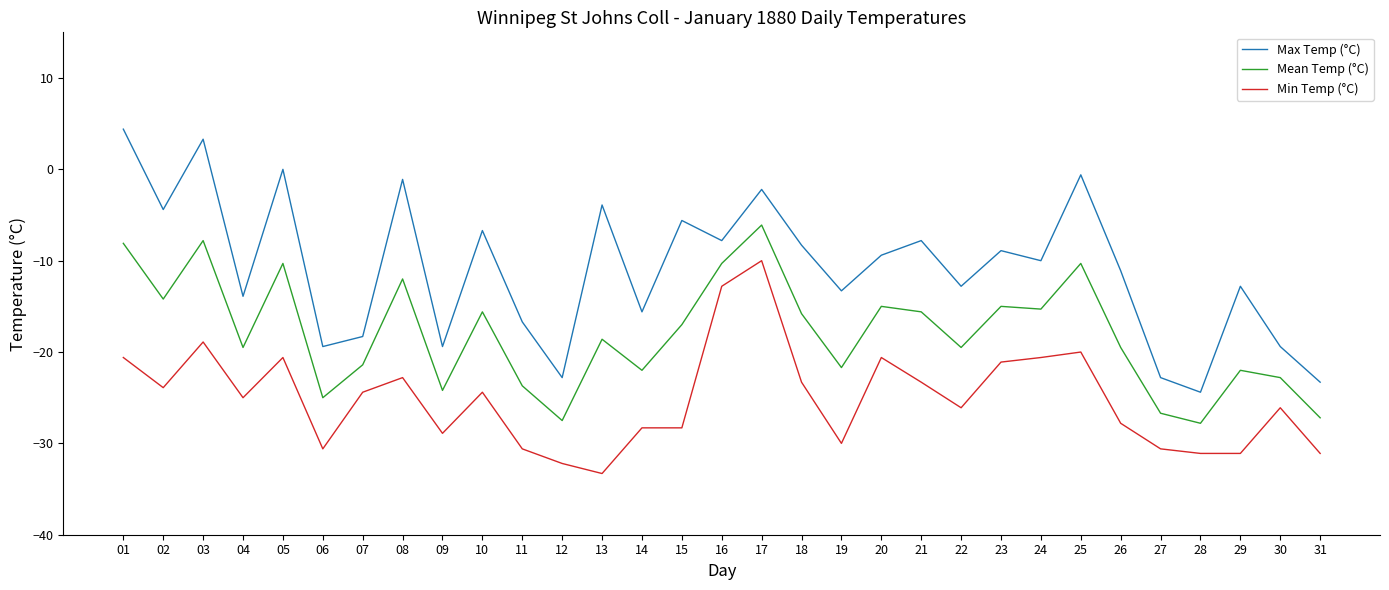

Read the Mean Temp (°C) value at 20.

-15.0